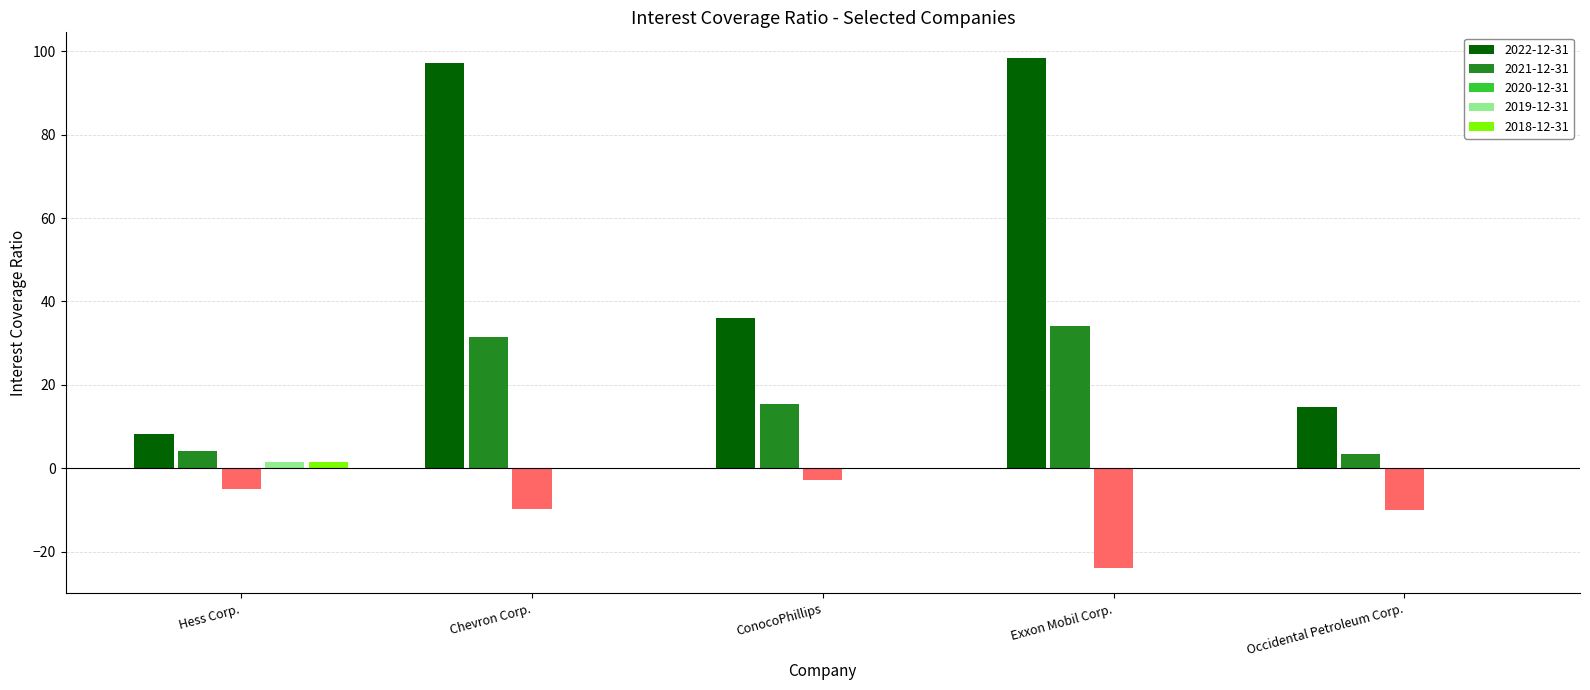

Are the bars horizontal?

No